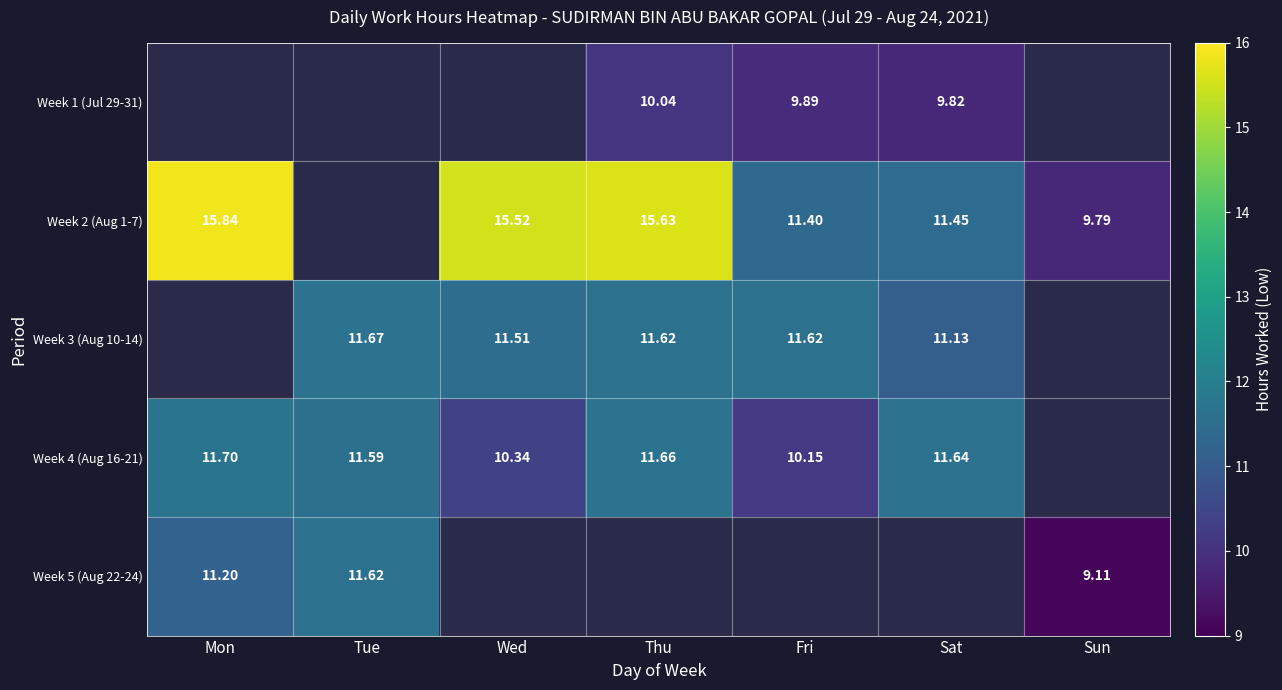

Is the value of Week 4 (Aug 16-21) at Sat greater than the value of Week 1 (Jul 29-31) at Thu?

Yes